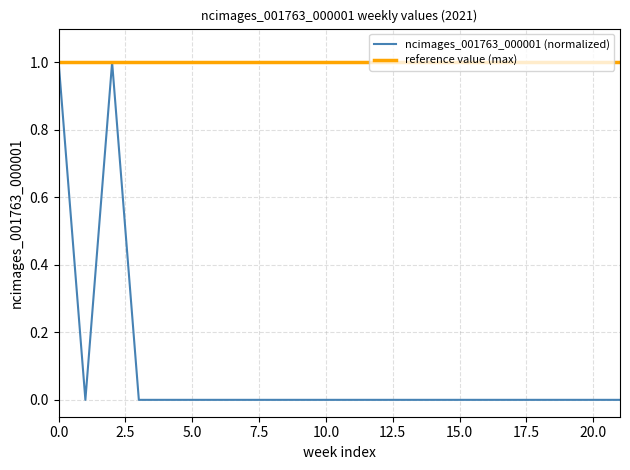

Rank the series by their average value, from highest to lowest.

reference value (max), ncimages_001763_000001 (normalized)